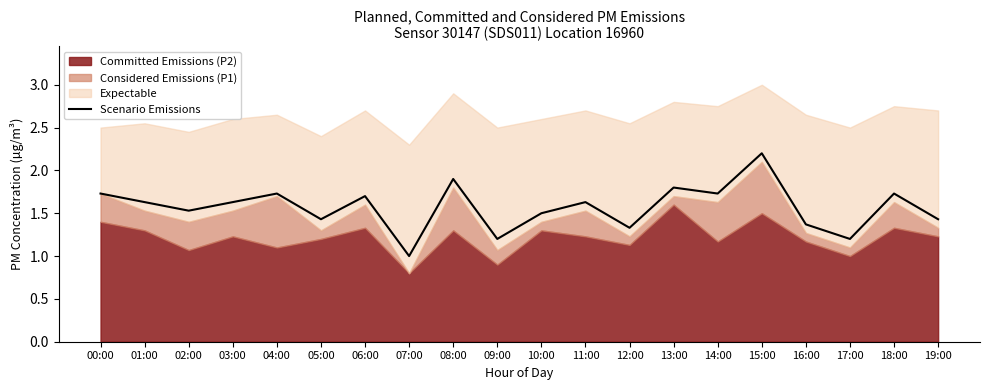

What is the minimum value for Scenario Emissions?

1.0